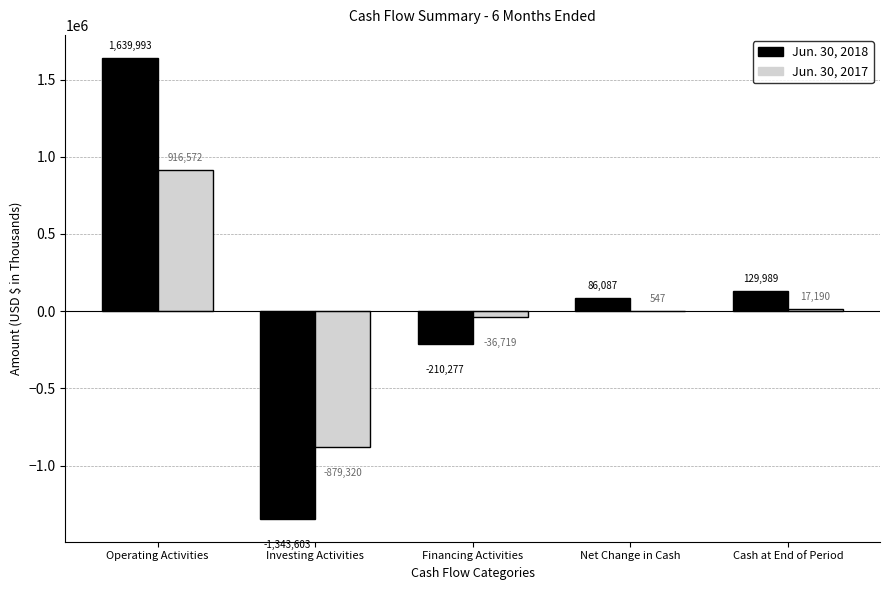

Reading left to right, list all the values displayed in this chart.

Jun. 30, 2018: Operating Activities=1639993	Investing Activities=-1343603	Financing Activities=-210277	Net Change in Cash=86087	Cash at End of Period=129989
Jun. 30, 2017: Operating Activities=916572	Investing Activities=-879320	Financing Activities=-36719	Net Change in Cash=547	Cash at End of Period=17190